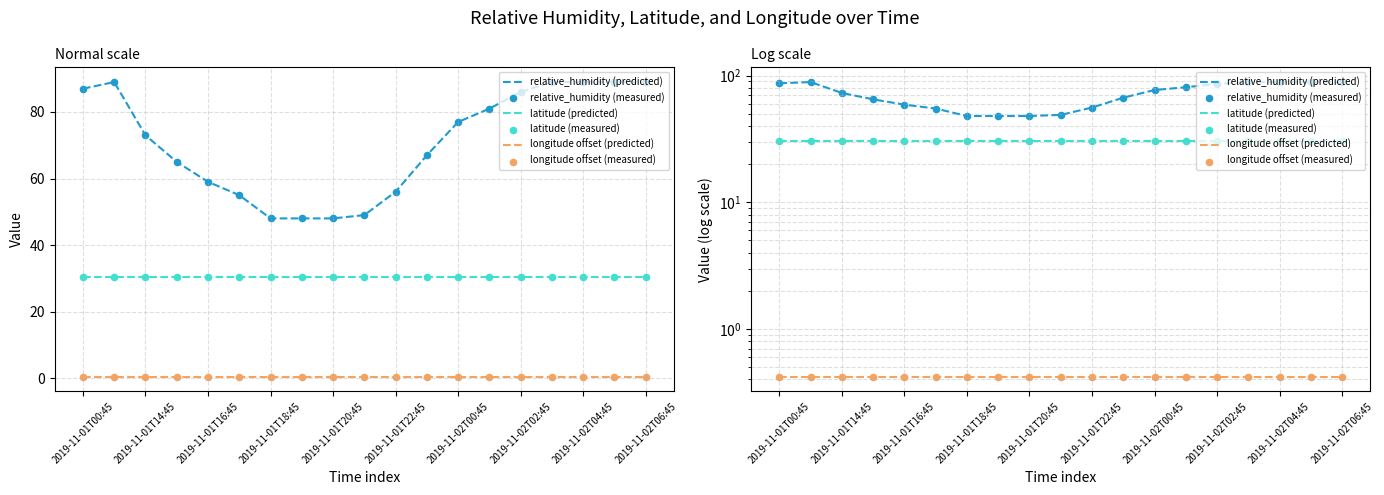

Which series has the largest Y range (max minus min)?

relative_humidity (predicted)